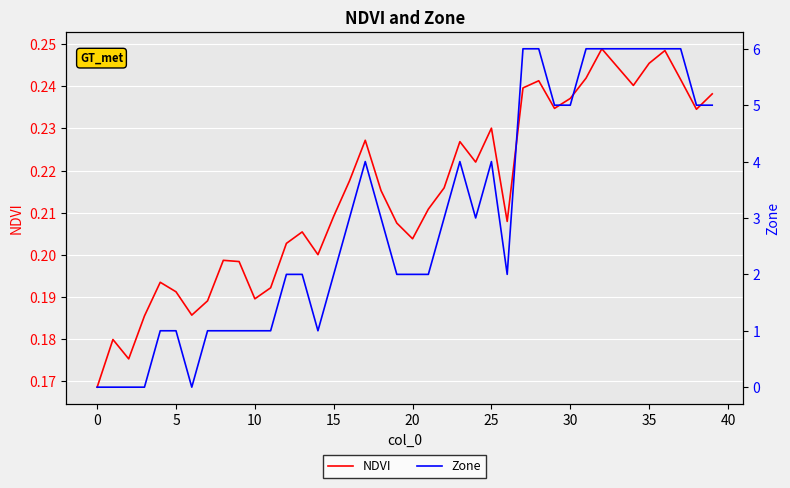

What is the difference between the highest and lowest values at 12?

1.8